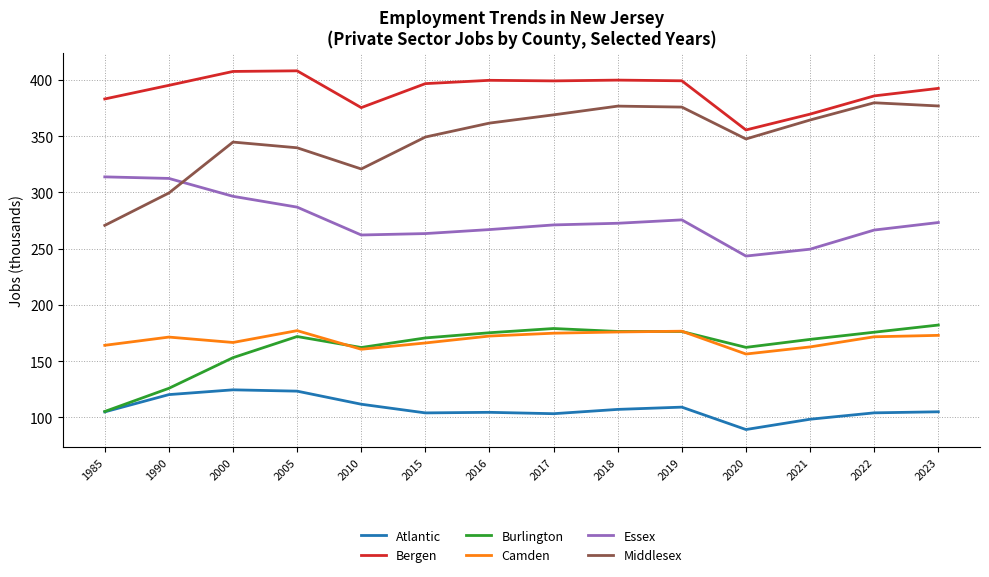

Is the value of Atlantic at 2017 greater than the value of Camden at 2000?

No